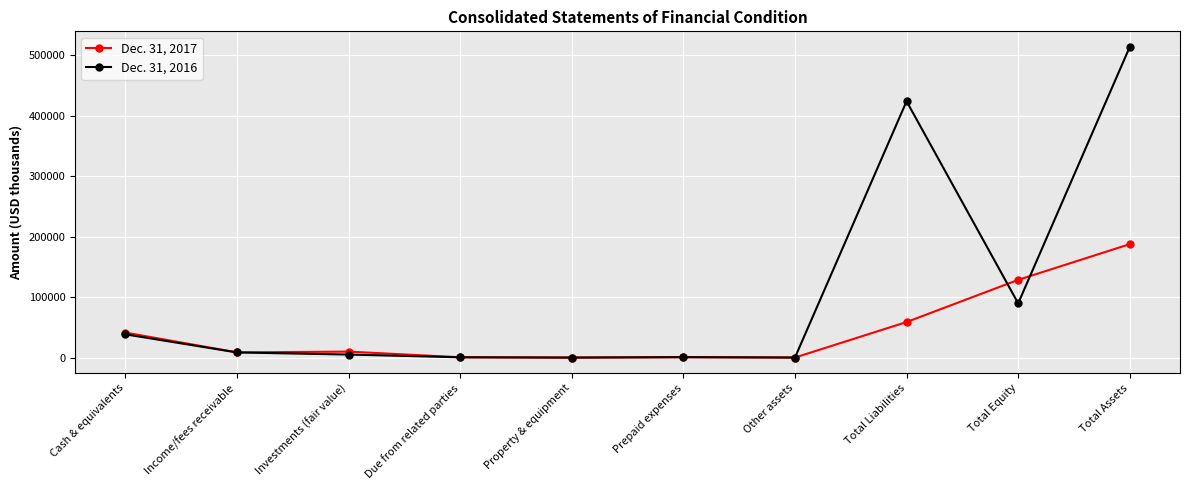

What position from the left is Total Assets?

10